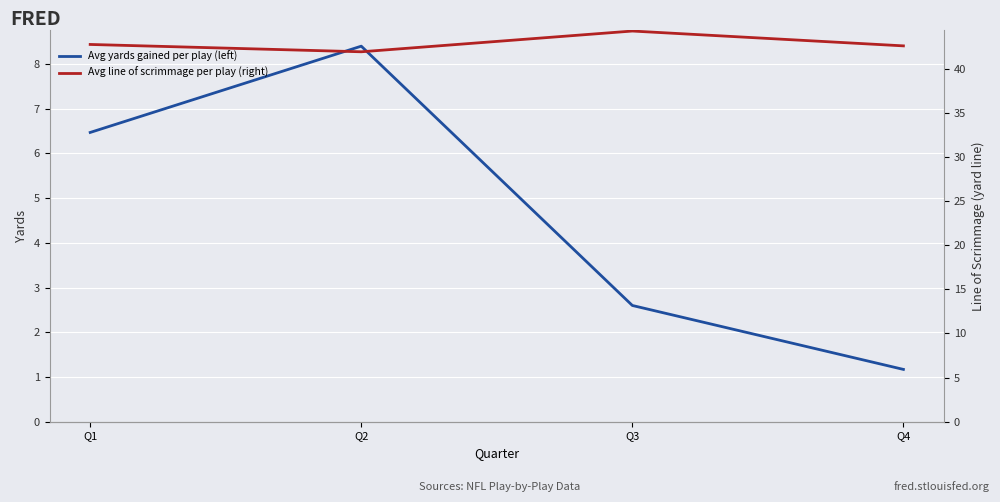

What are all the series names shown in the legend?

Avg yards gained per play (left), Avg line of scrimmage per play (right)